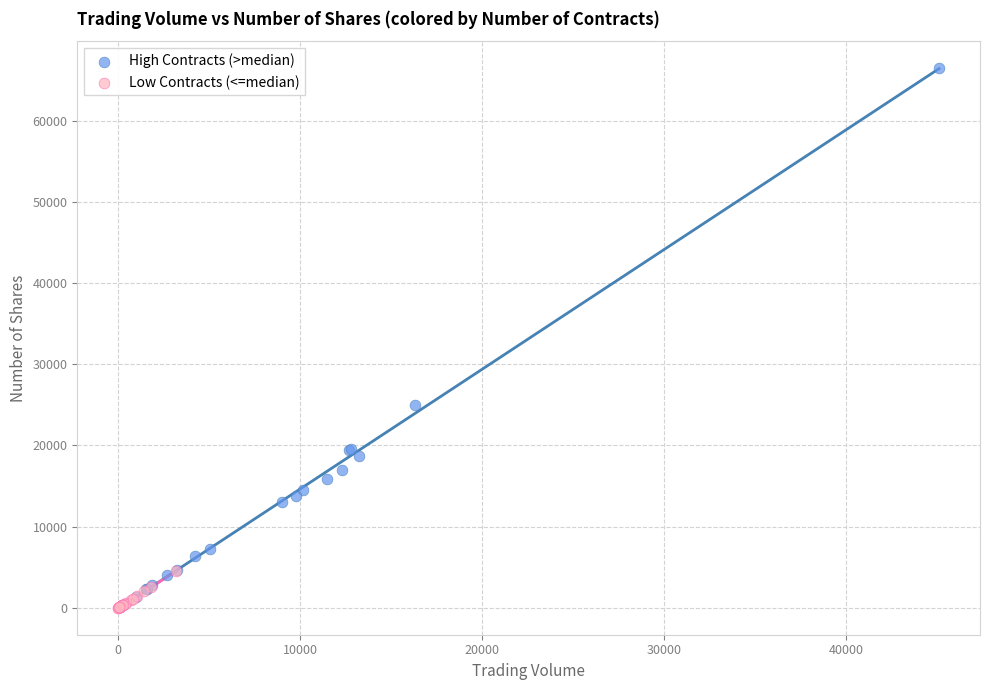

Which series reaches the maximum Y coordinate?

High Contracts (>median)